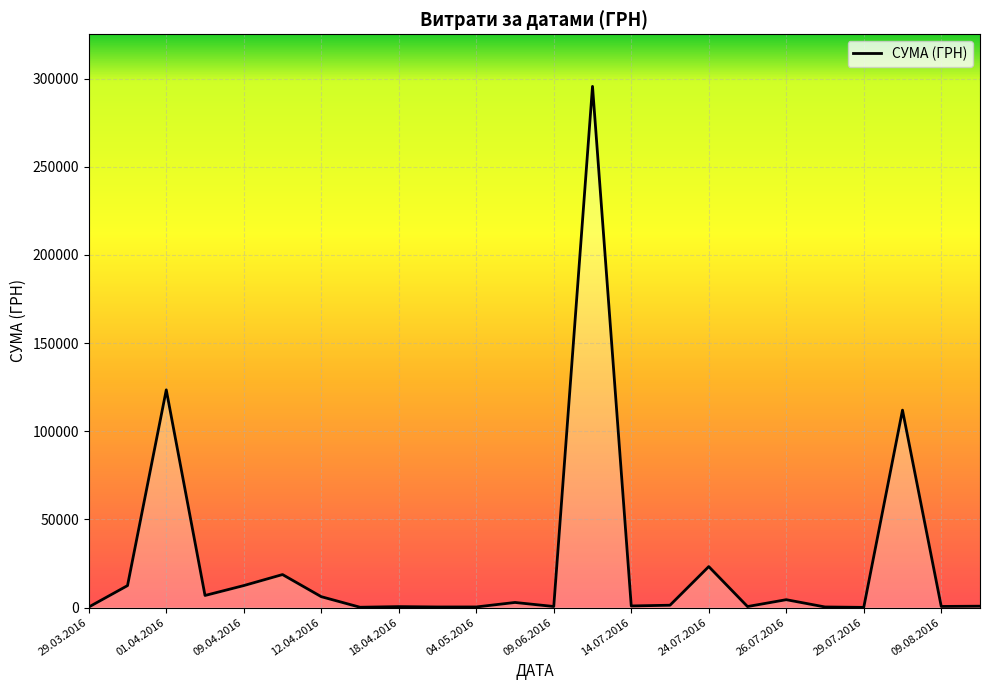

What is the greatest value displayed?

295638.6